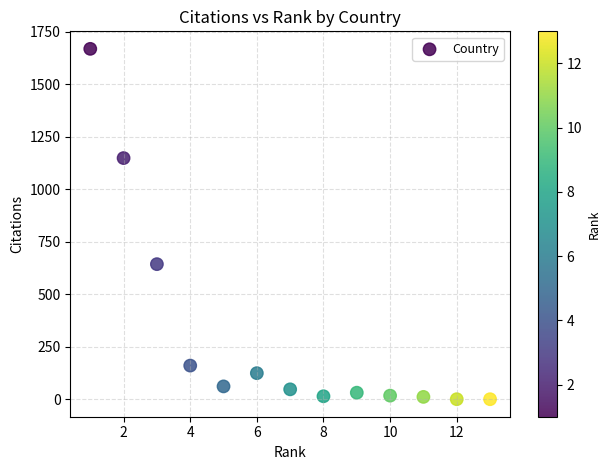

What Y value in the scatter plot is closest to 835?

644